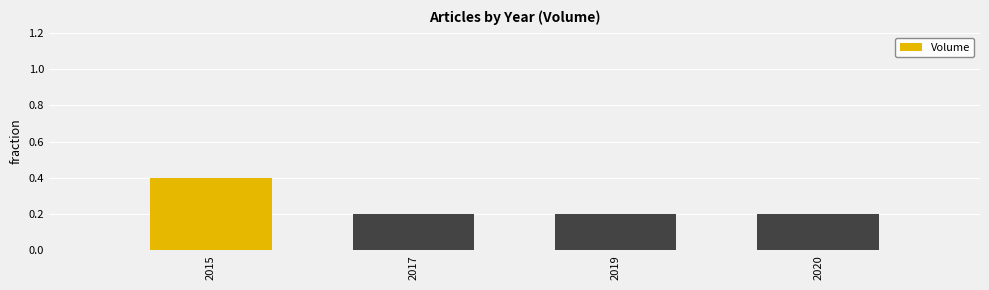

How many values are between 0 and 1?

4